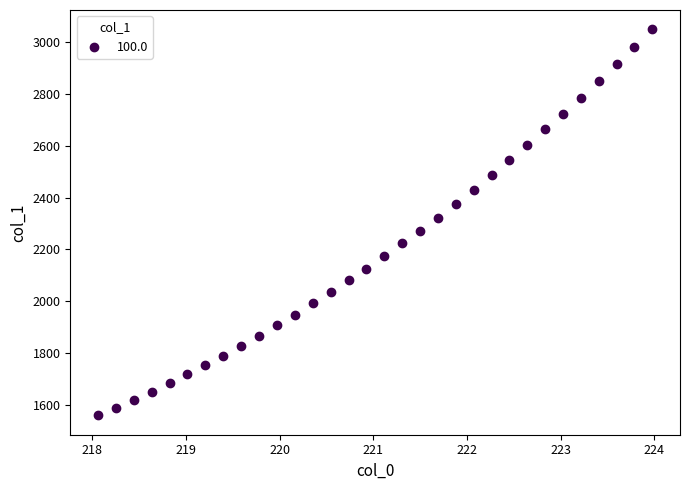

What is the range of Y values (max minus min)?

1491.4